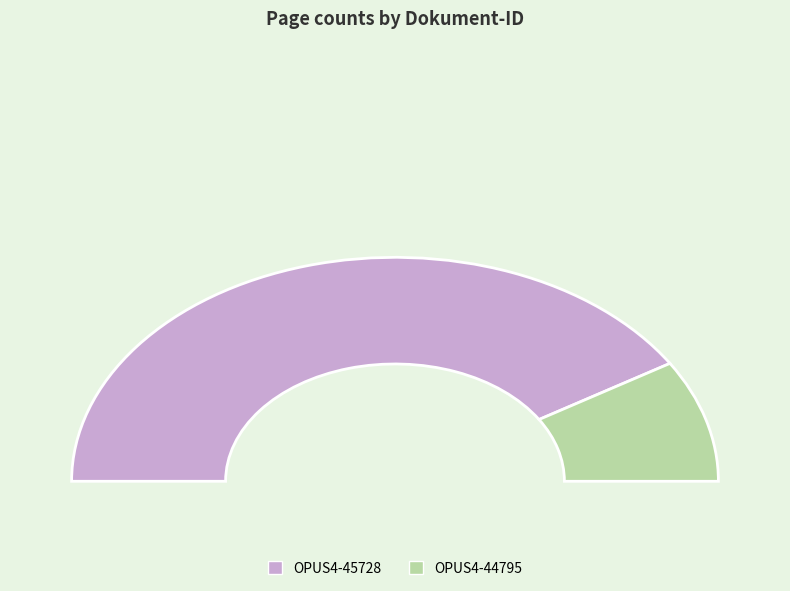

Is it true that OPUS4-44795 is 12% of the pie?

False